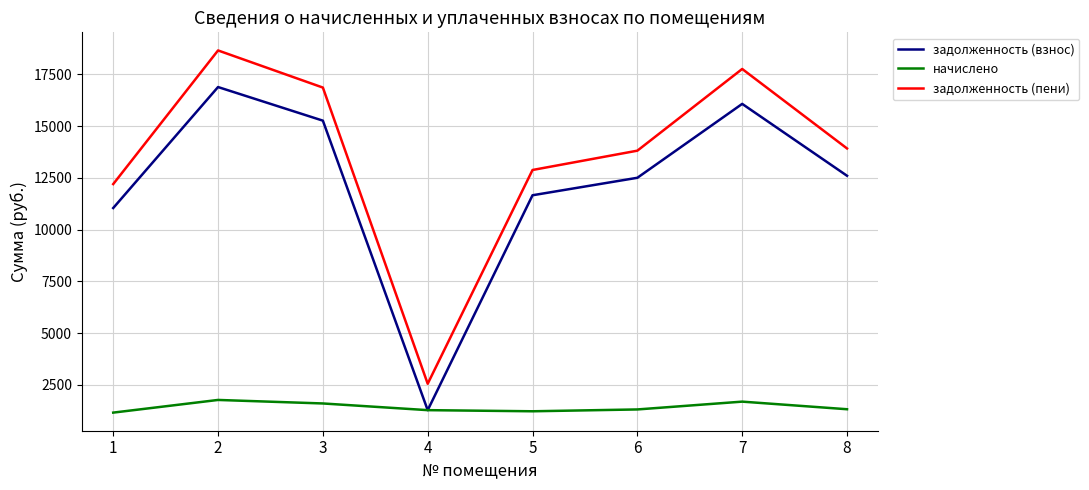

Which series changed the most between 6 and 7?

задолженность (пени)